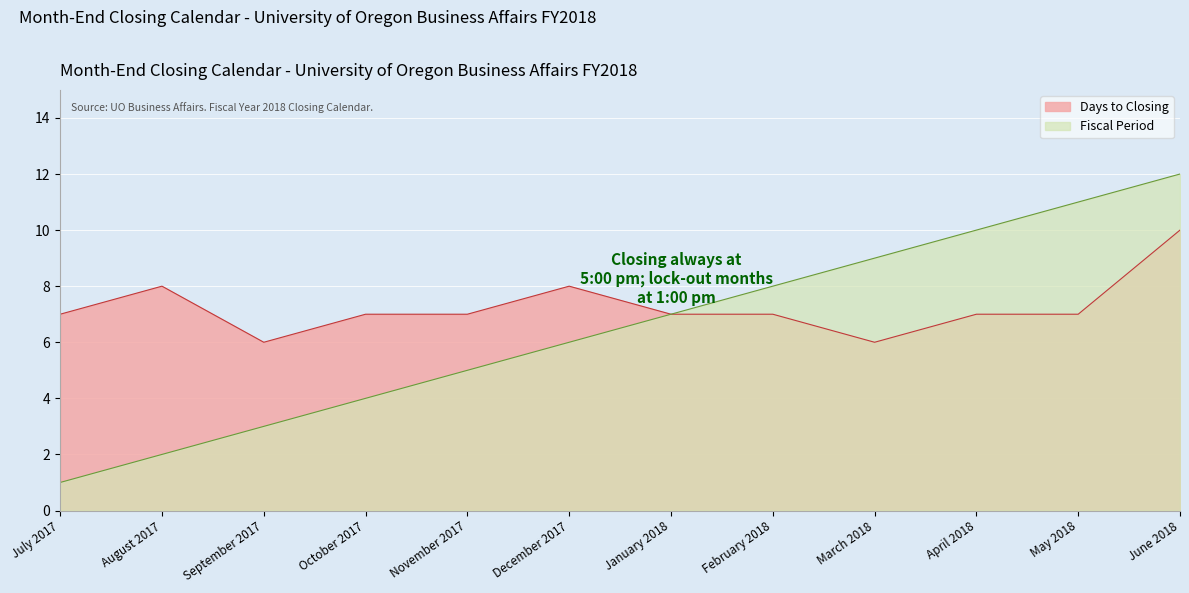

How many values in the Days to Closing series exceed 7?

3